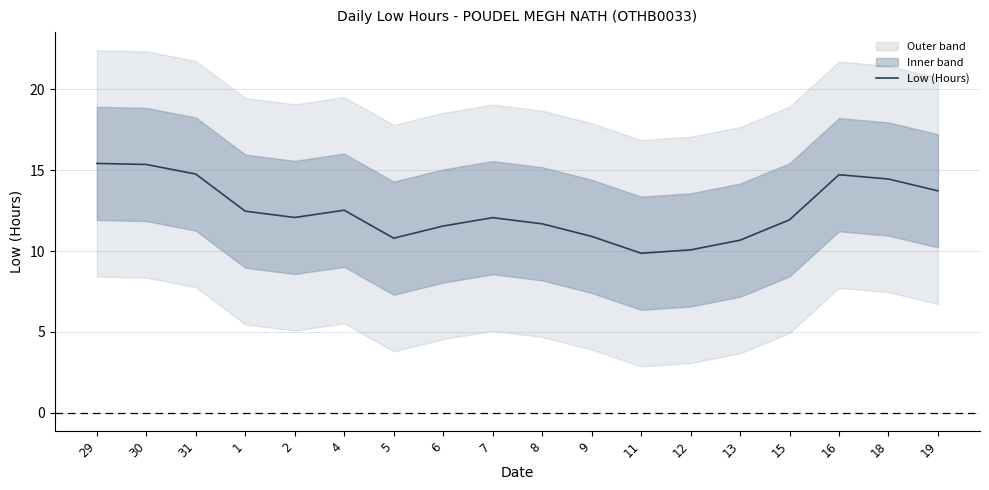

What is the minimum value shown in the chart?

9.9